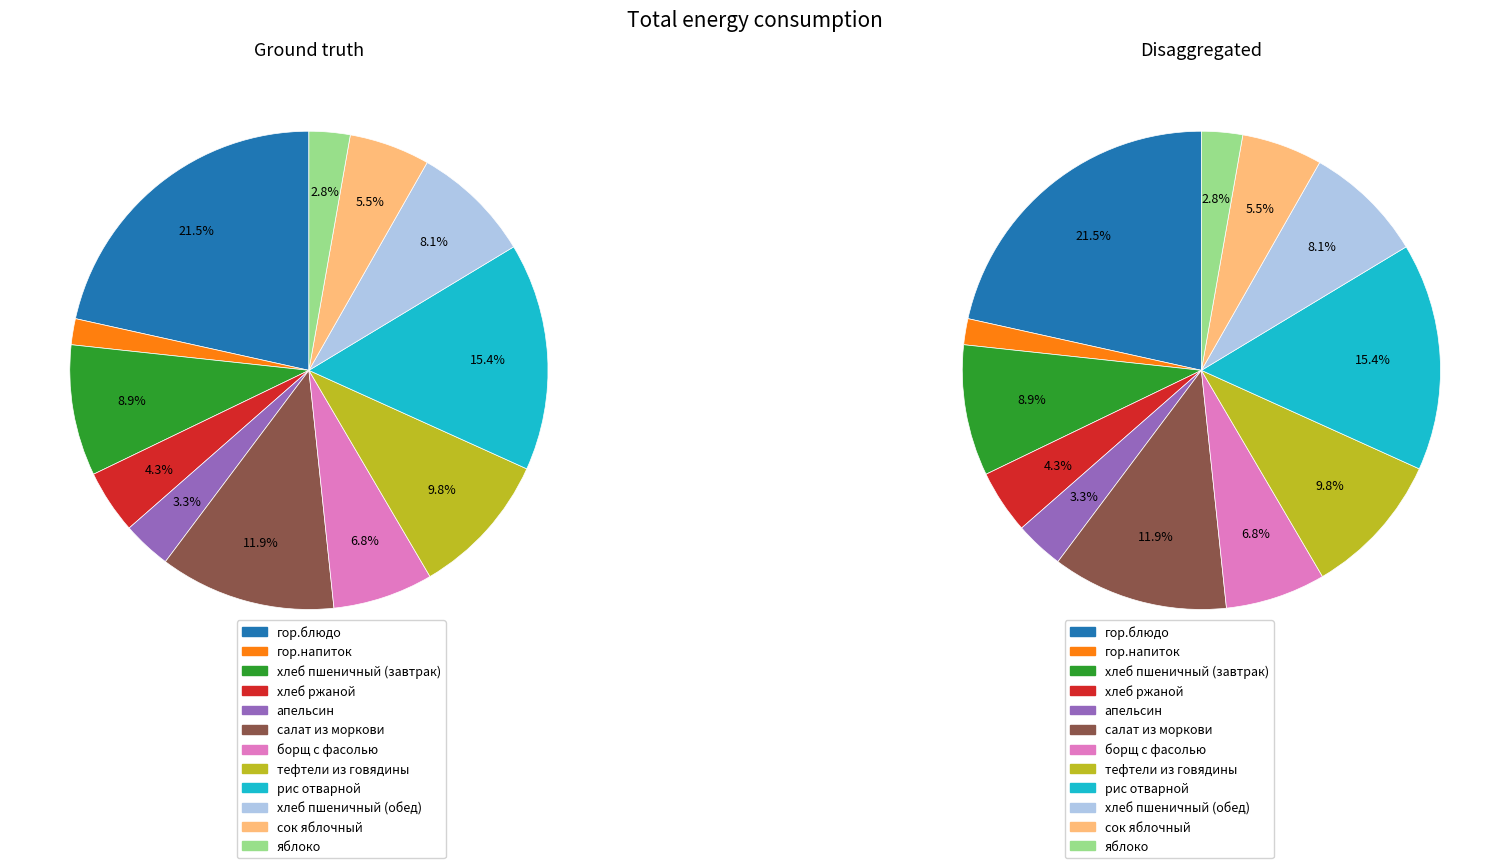

What is the change in value from хлеб пшеничный (завтрак) to сок яблочный?

-54.0